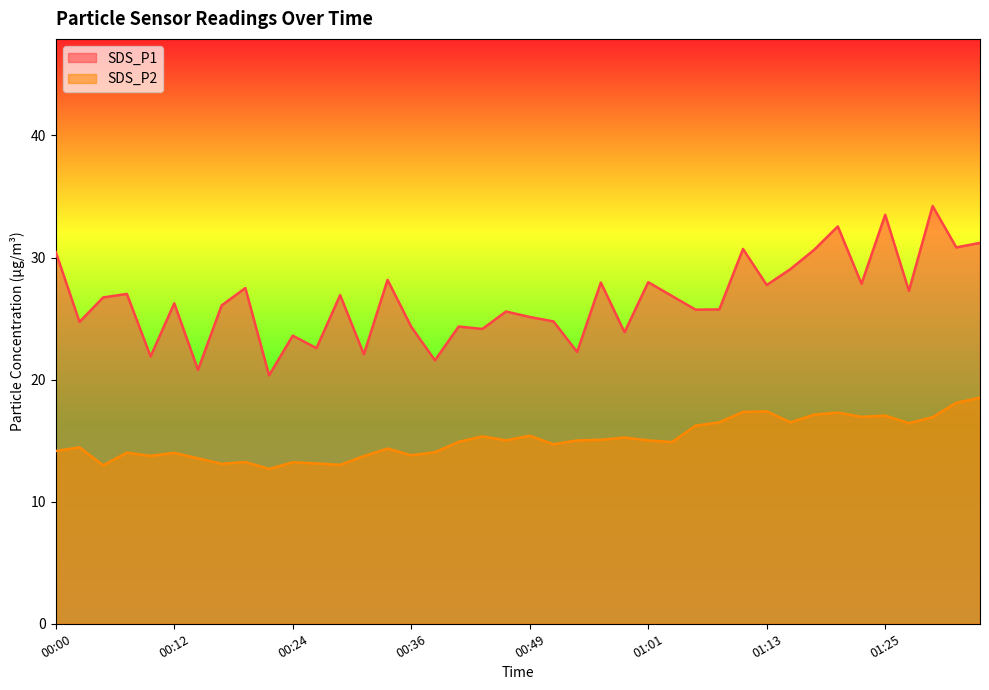

Reading left to right, what are all the values shown in this chart?

SDS_P1: 00:00=30.4	00:02=24.7	00:05=26.7	00:07=27.0	00:10=21.9	00:12=26.2	00:15=20.8	00:17=26.1	00:19=27.5	00:22=20.4	00:24=23.6	00:27=22.6	00:29=26.9	00:32=22.1	00:34=28.2	00:36=24.3	00:39=21.6	00:41=24.4	00:44=24.1	00:46=25.6	00:49=25.1	00:51=24.8	00:53=22.3	00:56=27.9	00:58=23.9	01:01=28.0	01:03=26.9	01:06=25.7	01:08=25.8	01:11=30.7	01:13=27.8	01:15=29.1	01:18=30.6	01:21=32.5	01:23=27.9	01:25=33.5	01:28=27.3	01:30=34.2	01:33=30.8	01:35=31.2
SDS_P2: 00:00=14.2	00:02=14.4	00:05=13.0	00:07=14.0	00:10=13.8	00:12=14.0	00:15=13.6	00:17=13.1	00:19=13.2	00:22=12.7	00:24=13.2	00:27=13.1	00:29=13.0	00:32=13.7	00:34=14.3	00:36=13.8	00:39=14.1	00:41=14.9	00:44=15.3	00:46=15.0	00:49=15.4	00:51=14.7	00:53=15.0	00:56=15.1	00:58=15.2	01:01=15.0	01:03=14.9	01:06=16.2	01:08=16.5	01:11=17.4	01:13=17.4	01:15=16.5	01:18=17.1	01:21=17.3	01:23=16.9	01:25=17.1	01:28=16.4	01:30=16.9	01:33=18.1	01:35=18.5